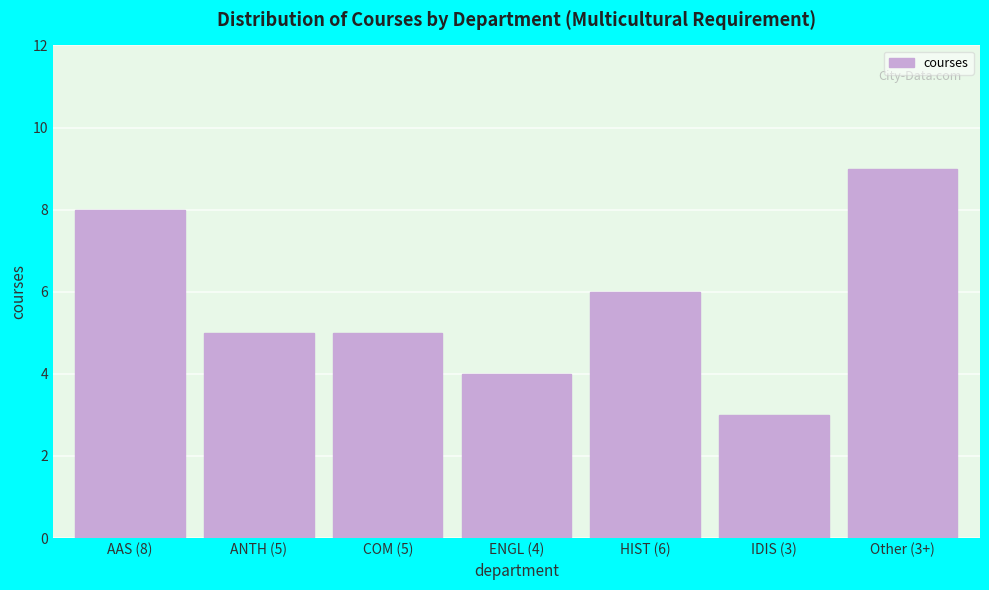

Reading left to right, list all the values displayed in this chart.

AAS (8)=8	ANTH (5)=5	COM (5)=5	ENGL (4)=4	HIST (6)=6	IDIS (3)=3	Other (3+)=9